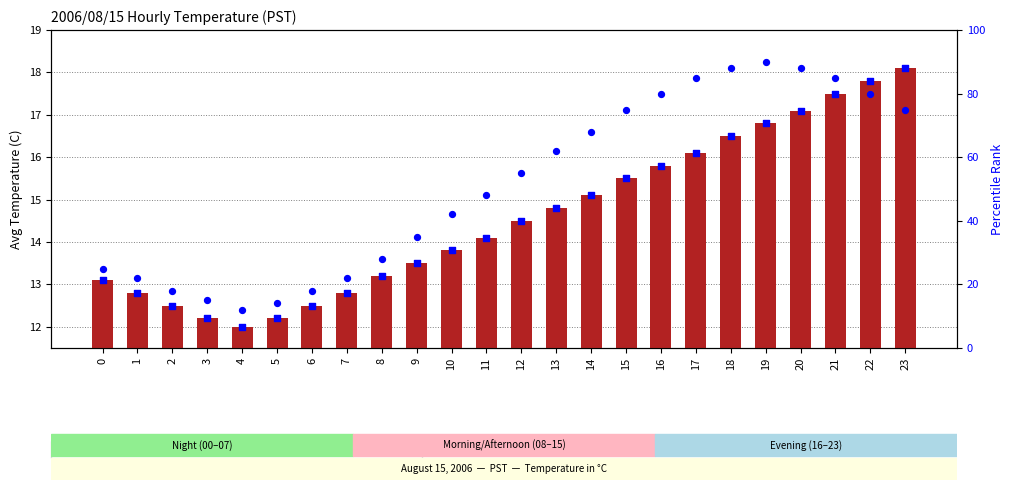

Which series reaches the minimum Y coordinate?

avg temperature (C)